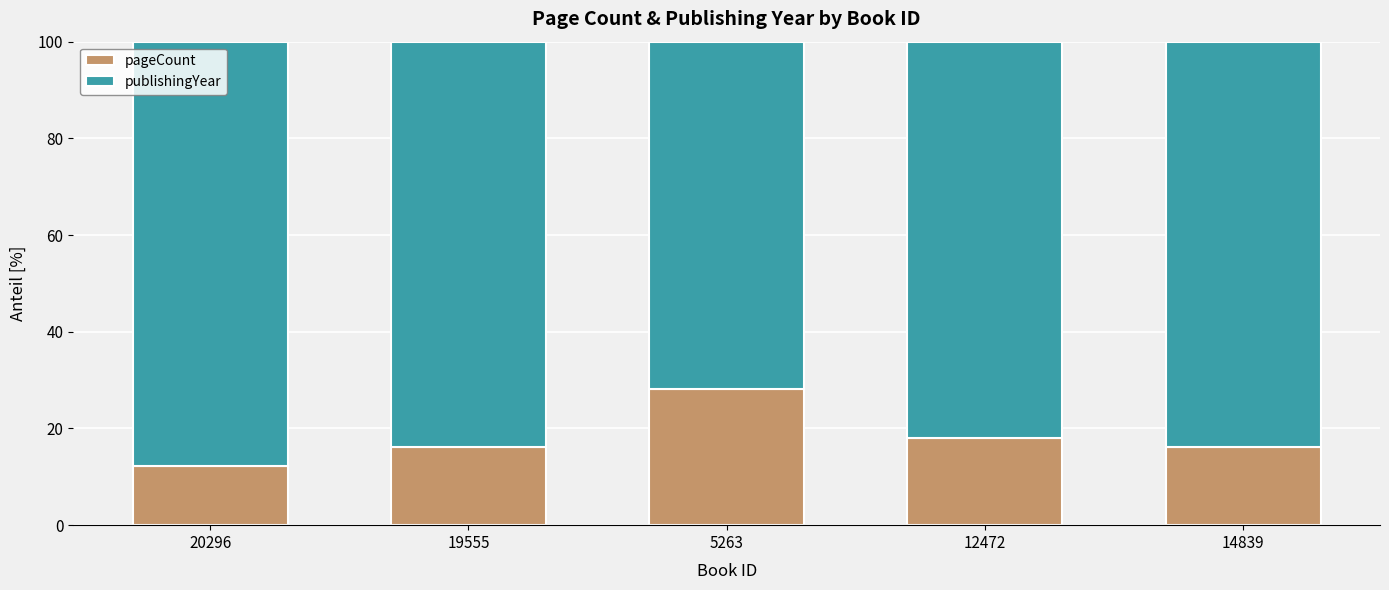

Read the pageCount value at 14839.

16.2